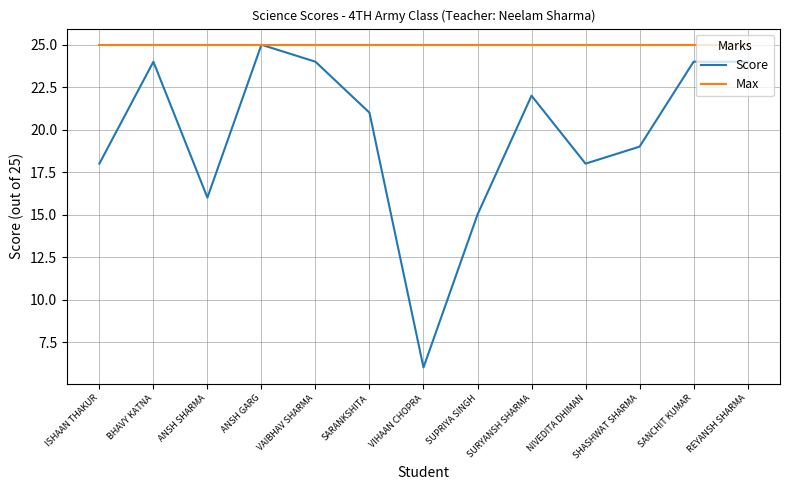

At REYANSH SHARMA, list the series in order from smallest to largest.

Score, Max